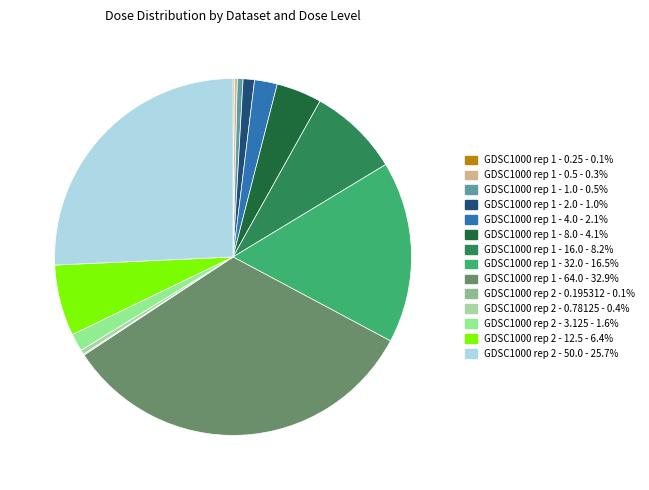

What is the smallest slice in the pie chart?

GDSC1000 rep 2 - 0.195312